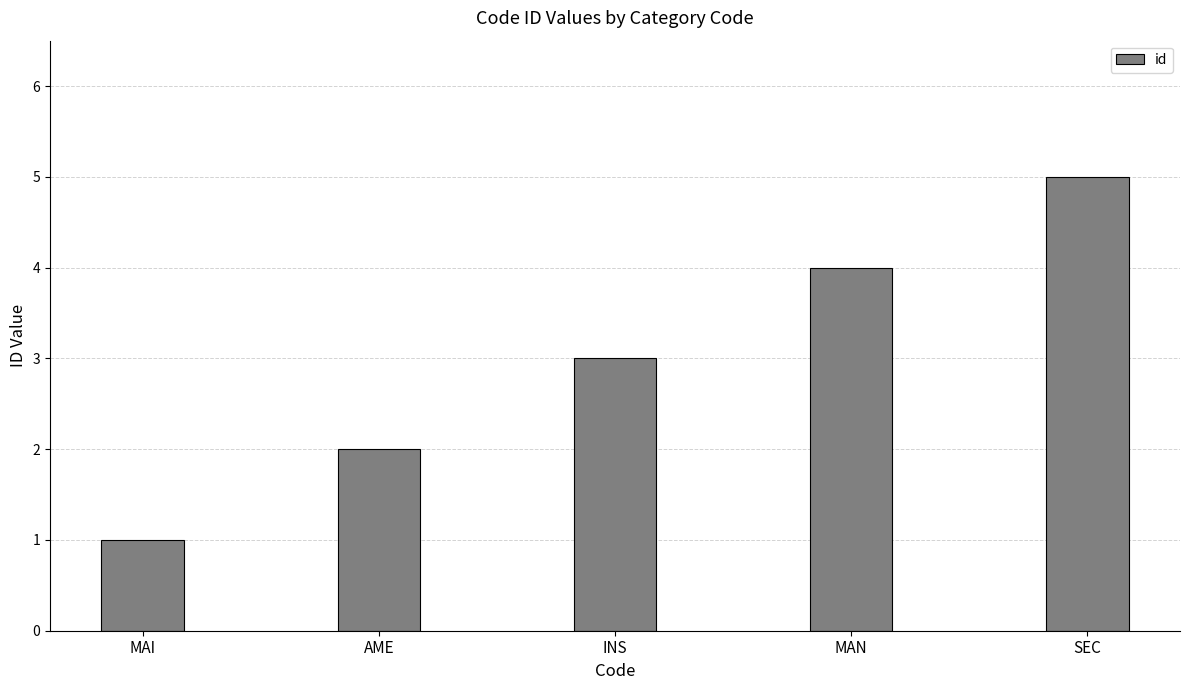

What position from the left is AME?

2